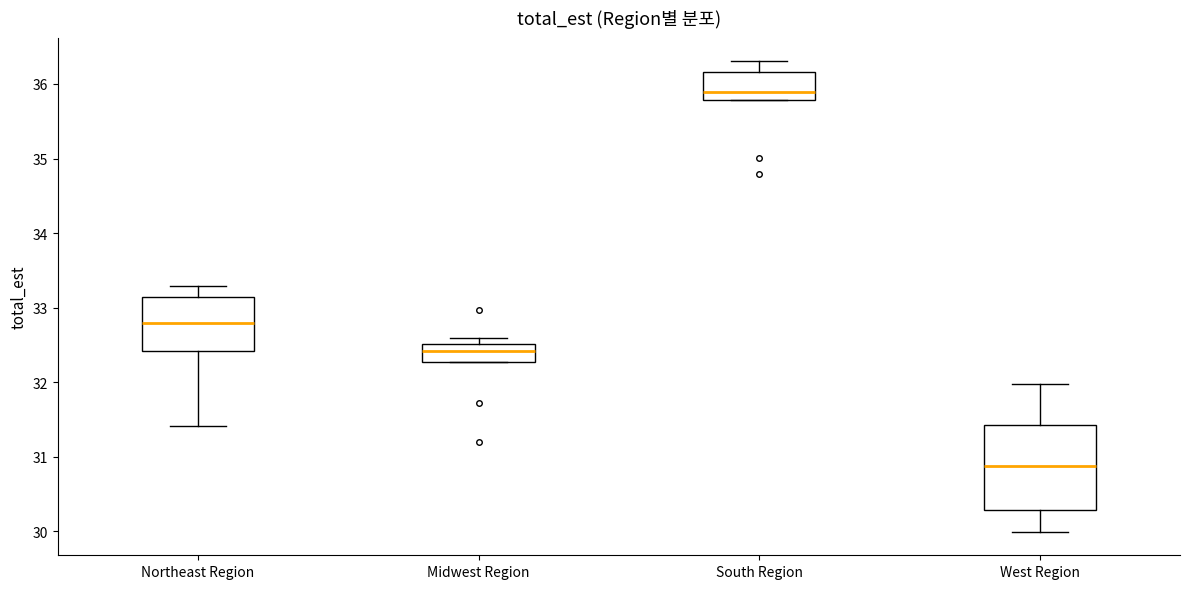

Which box's median line is the highest?

South Region